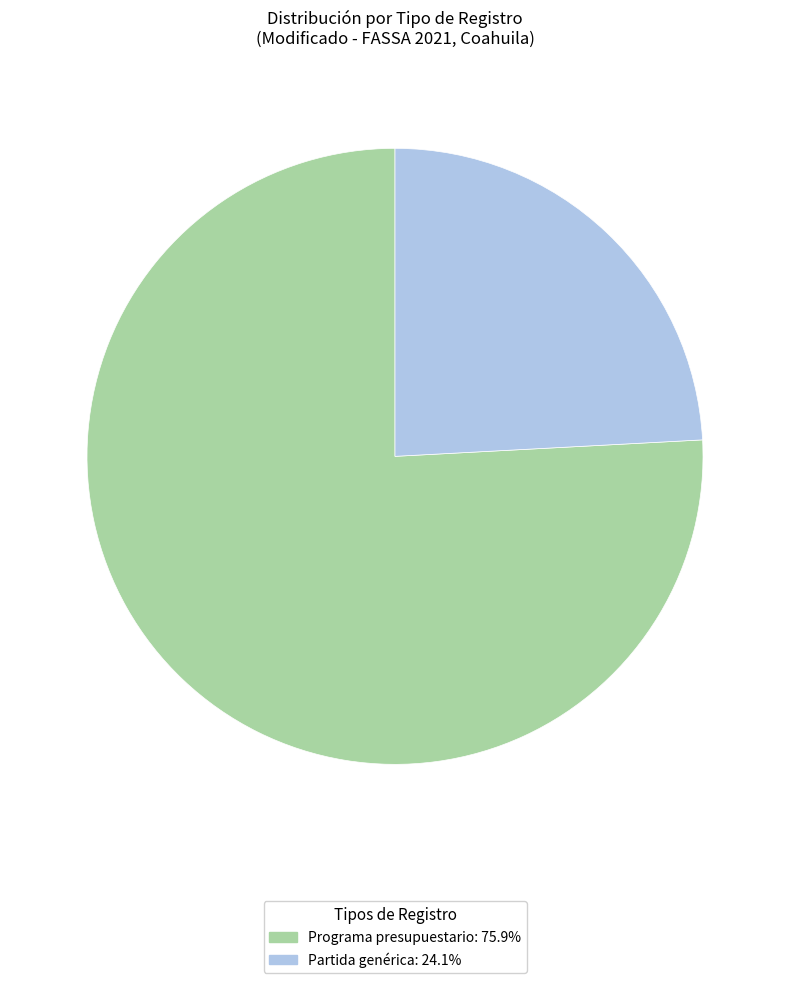

Count the number of slices in the pie.

2